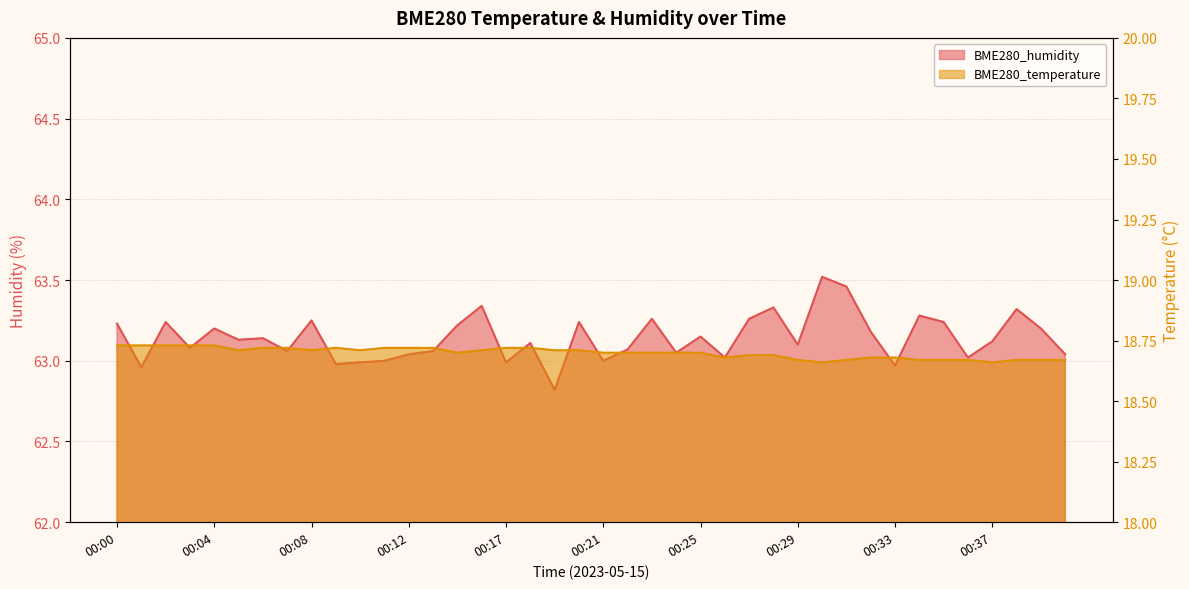

What are all the series names shown in the legend?

BME280_temperature, BME280_humidity